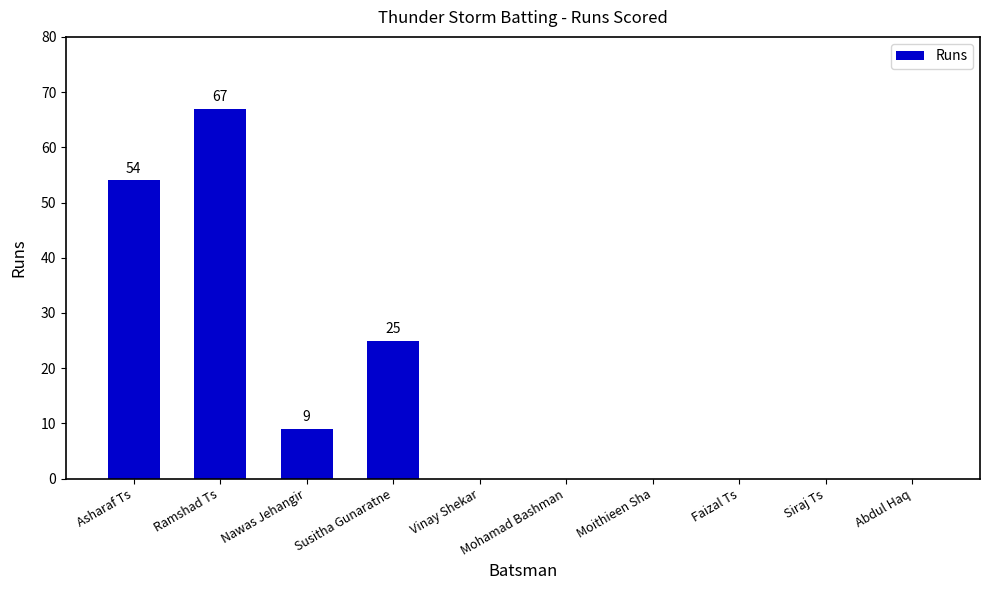

Is it true that the value at Nawas Jehangir is 9?

True